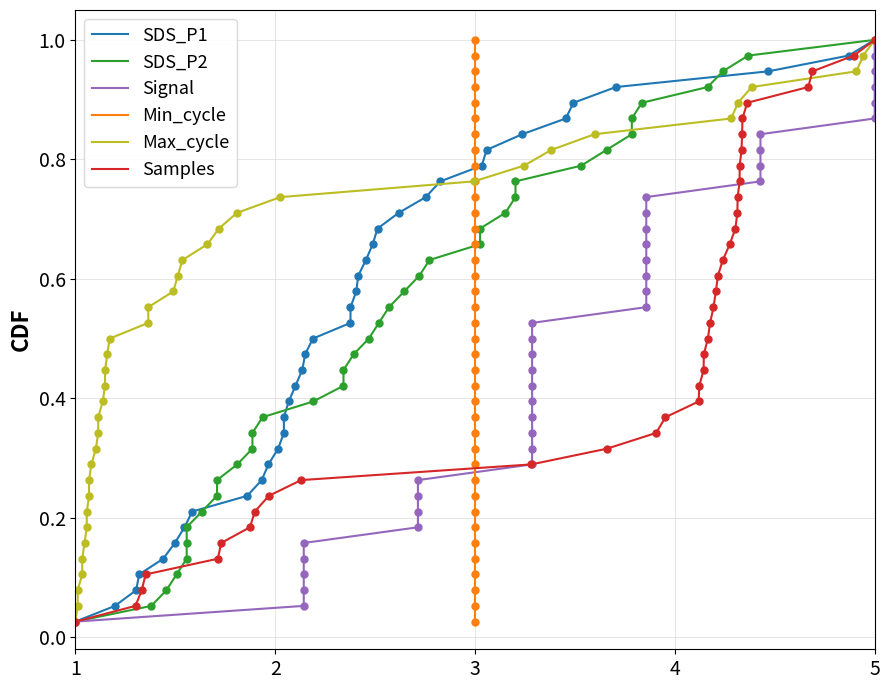

What is the sum of all Max_cycle values?

19.5